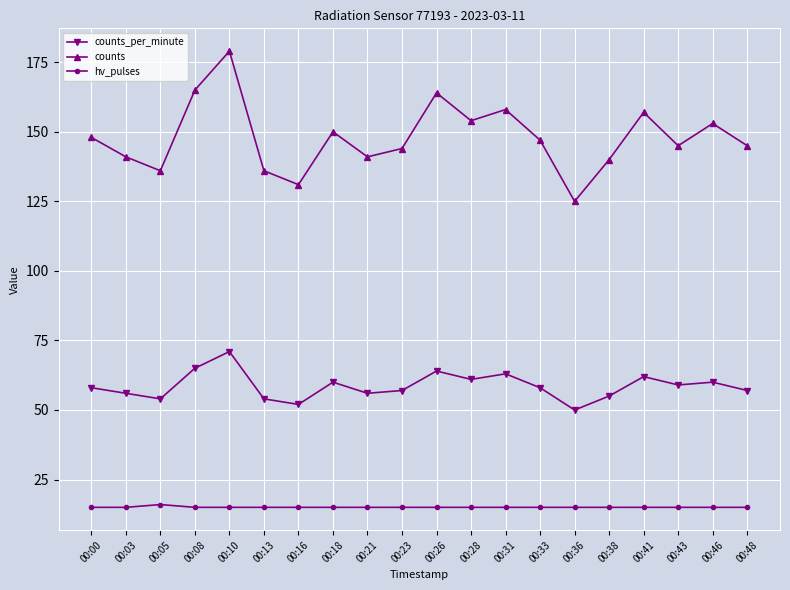

Is this an area chart (filled region under the line)?

No